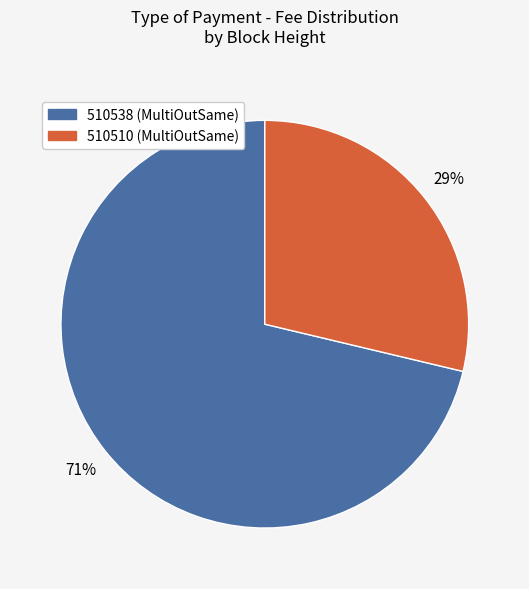

Rank the categories by value from highest to lowest.

510538, 510510